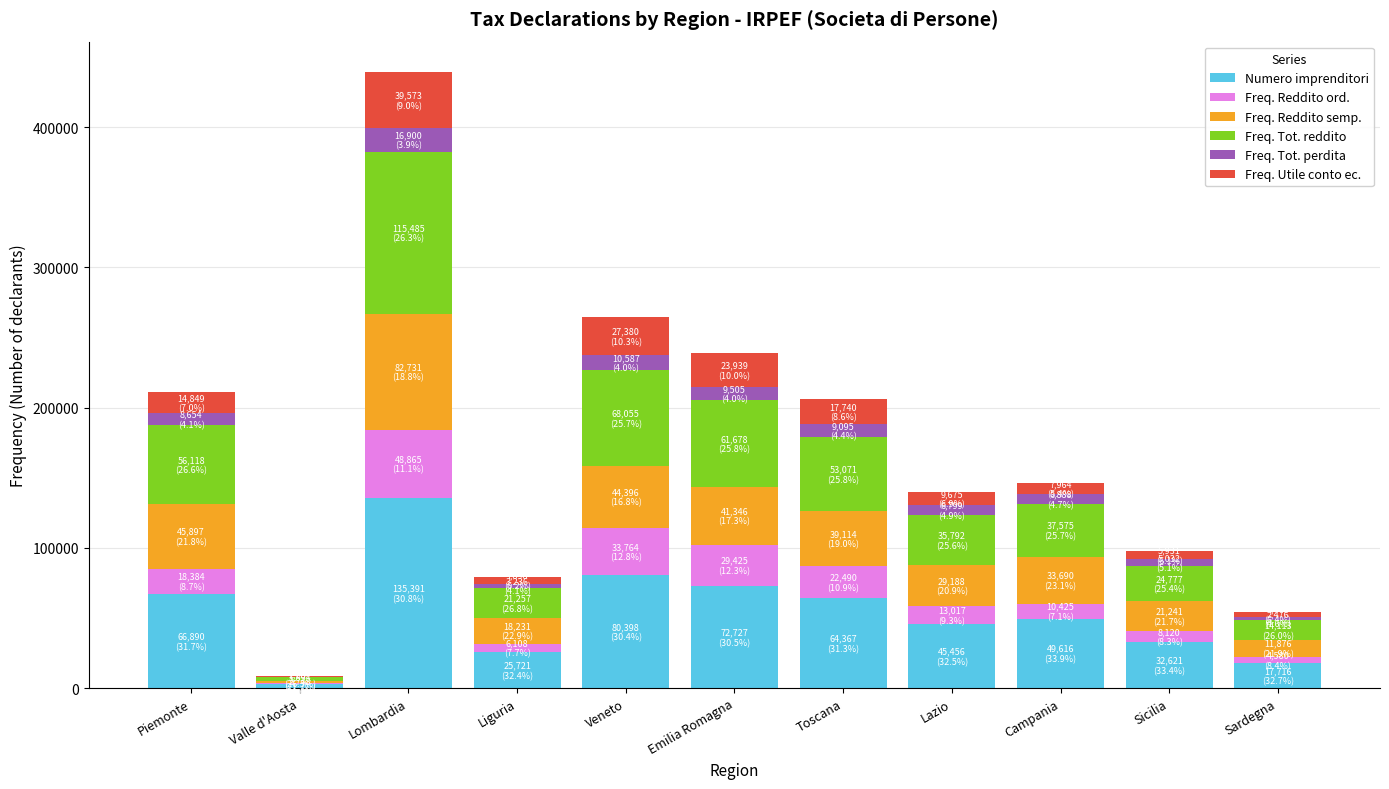

Which category has the highest value in the Numero imprenditori series?

Lombardia